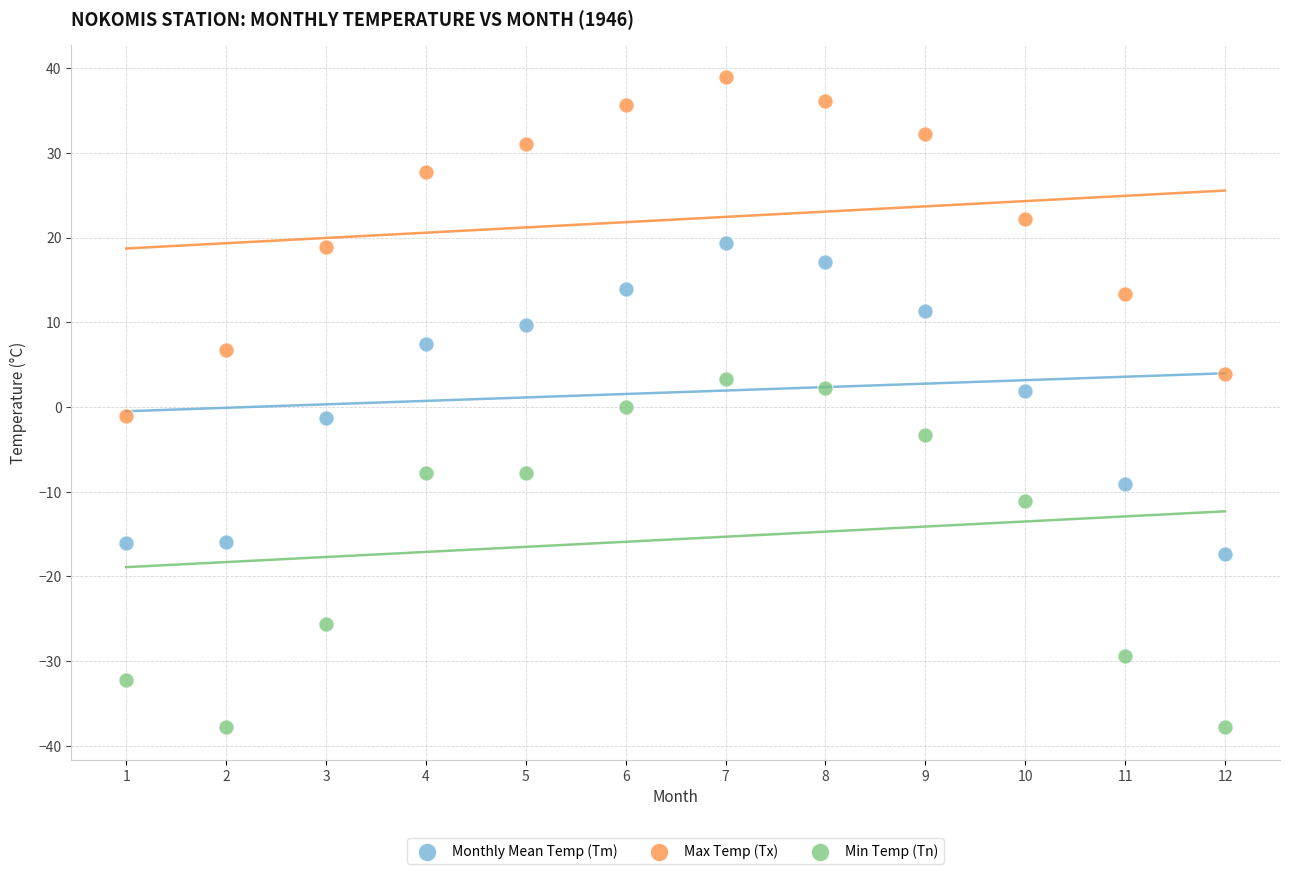

Which series contains the lowest Y value?

Min Temp (Tn)